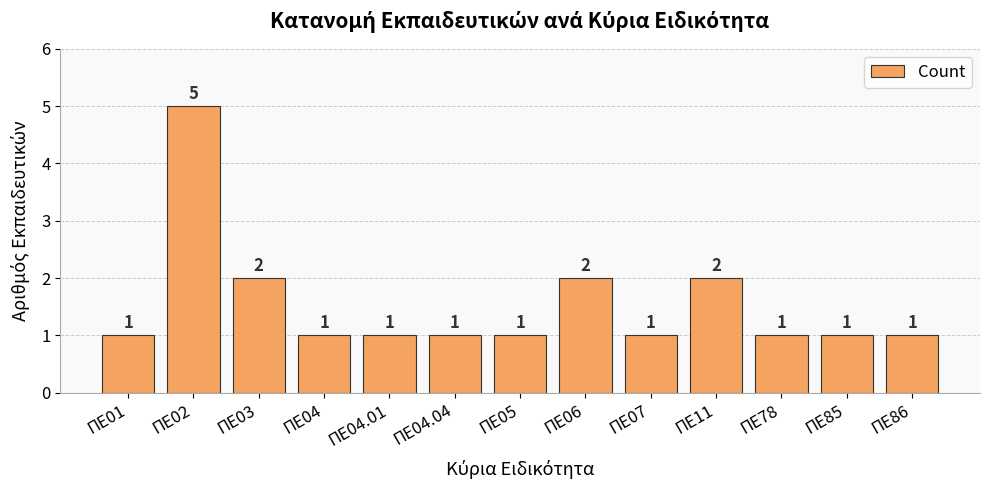

Reading left to right, what are all the values shown in this chart?

1	5	2	1	1	1	1	2	1	2	1	1	1